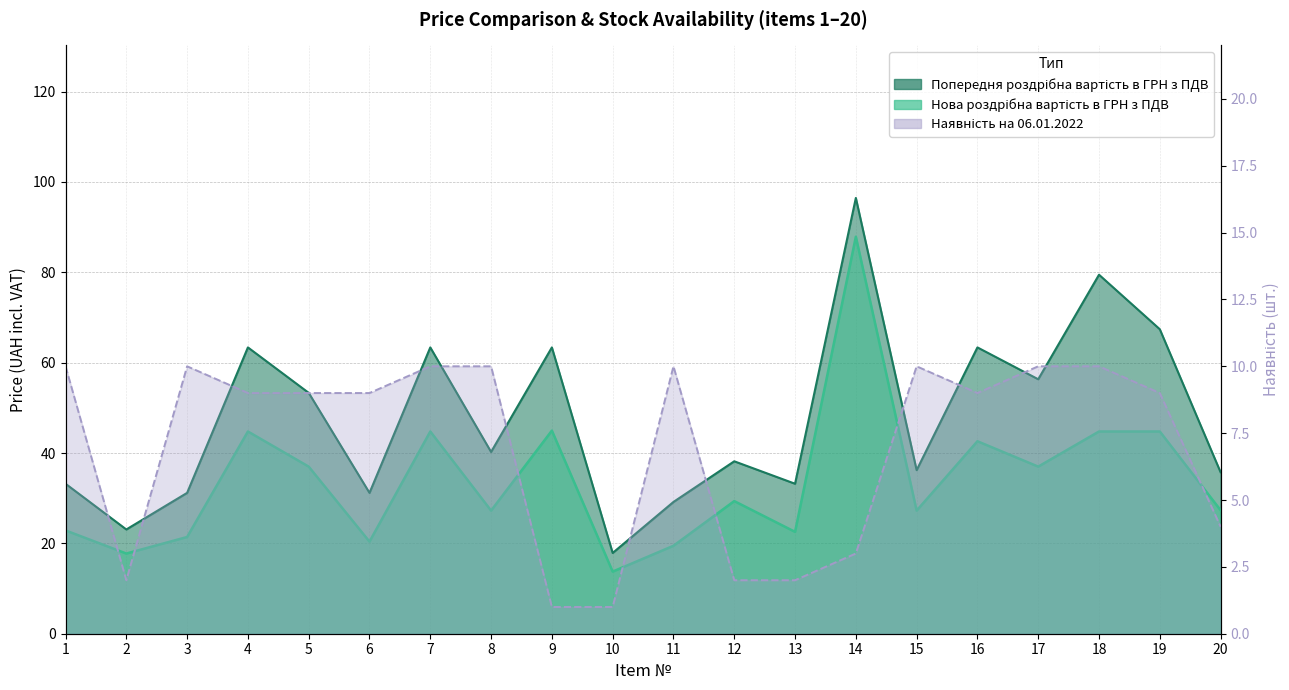

What is the value of the Наявність на 06.01.2022 point at the 19th from the left?

9.0